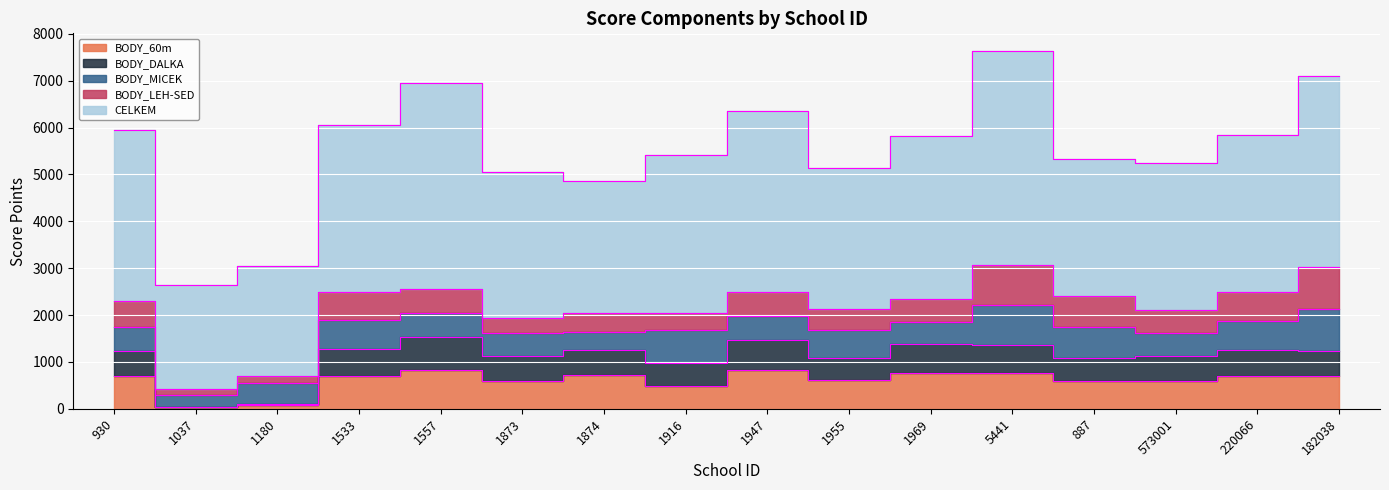

At how many categories does at least one series exceed 1181?

16